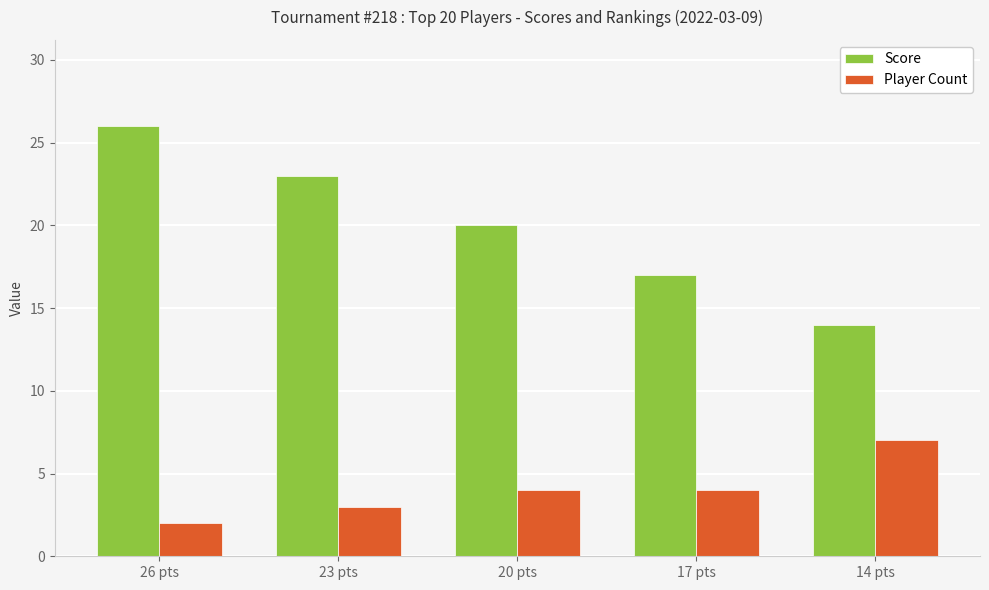

At which category does the chart reach its peak across all series?

26 pts